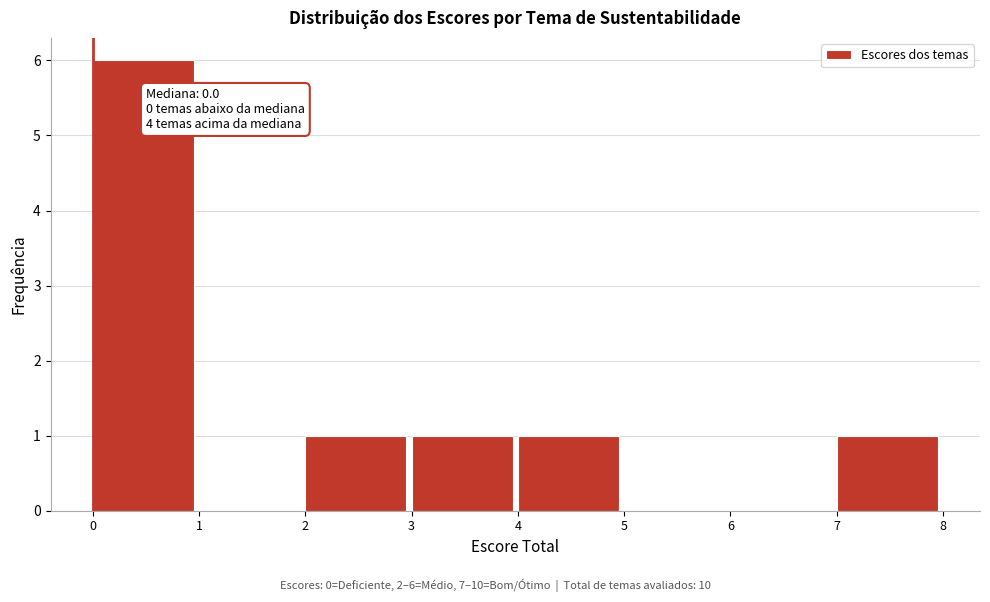

Which range on the x-axis has the tallest bar?

0 to 1